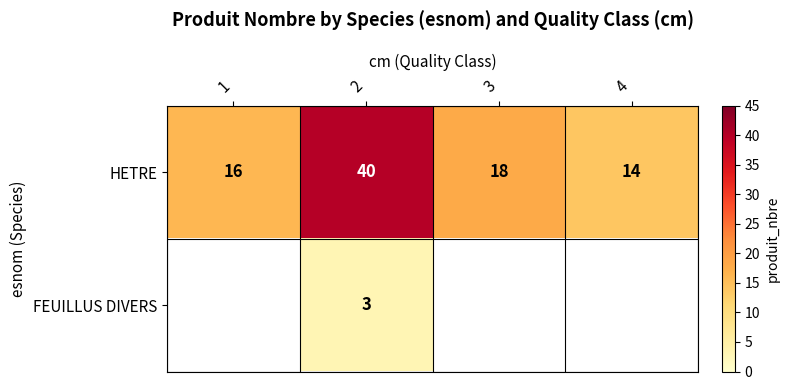

What is the smallest value displayed?

3.0